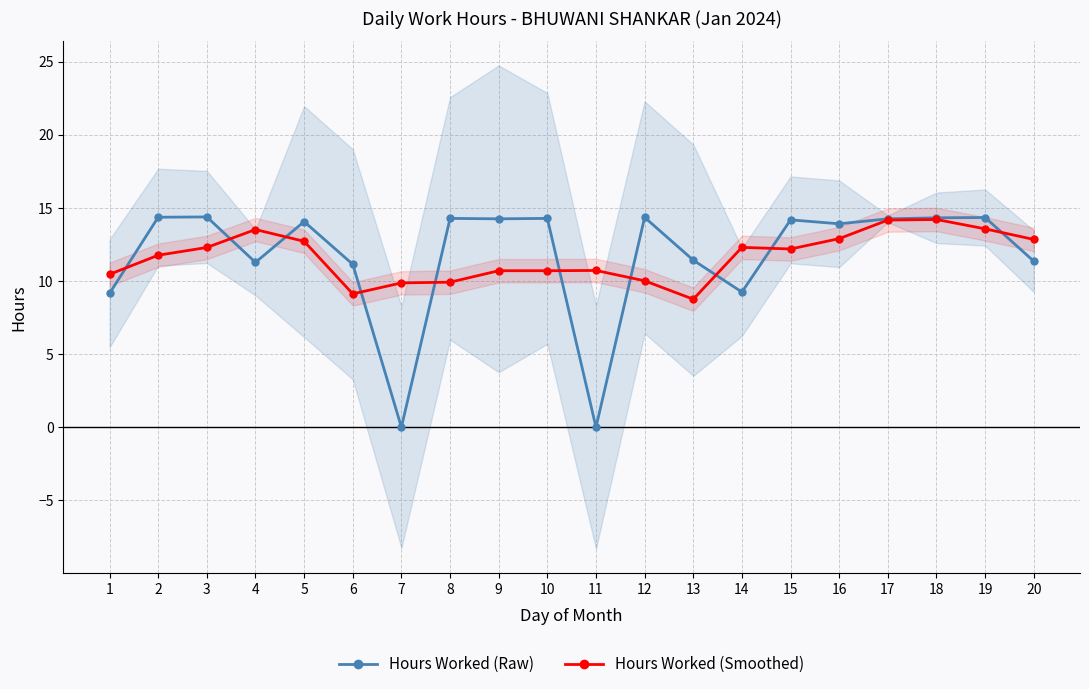

Reading right to left, what are all the values shown in this chart?

Hours Worked (Raw): 11.4	14.3	14.3	14.3	13.9	14.2	9.2	11.4	14.4	0.0	14.3	14.3	14.3	0.0	11.2	14.1	11.3	14.4	14.4	9.2
Hours Worked (Smoothed): 12.8	13.6	14.2	14.2	12.9	12.2	12.3	8.8	10.0	10.7	10.7	10.7	9.9	9.9	9.1	12.7	13.5	12.3	11.8	10.5